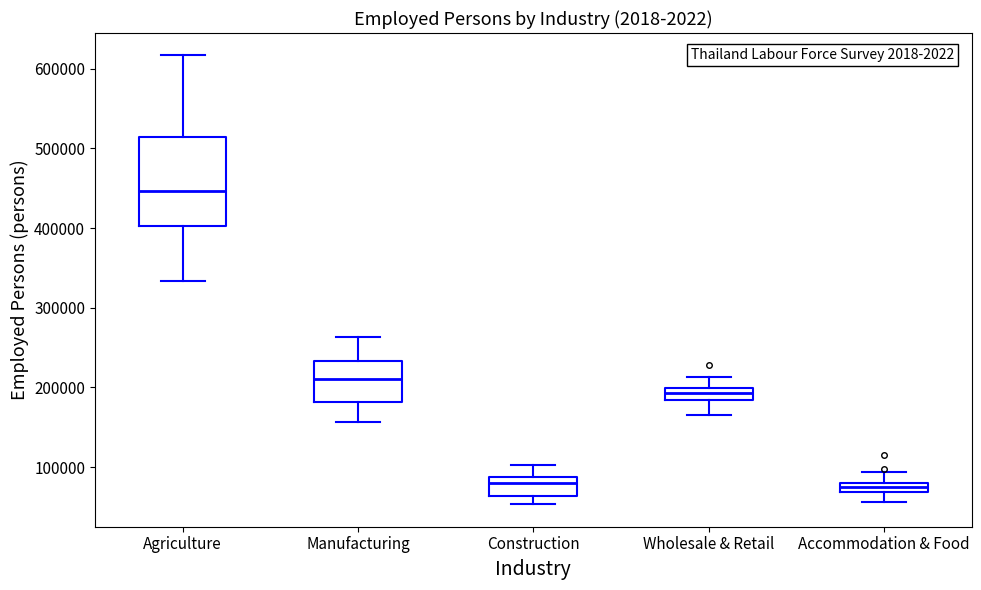

Where is the upper edge of the box for Accommodation & Food on the y-axis? The values are not printed on the chart, so give them approximately, as read against the axis.

80000